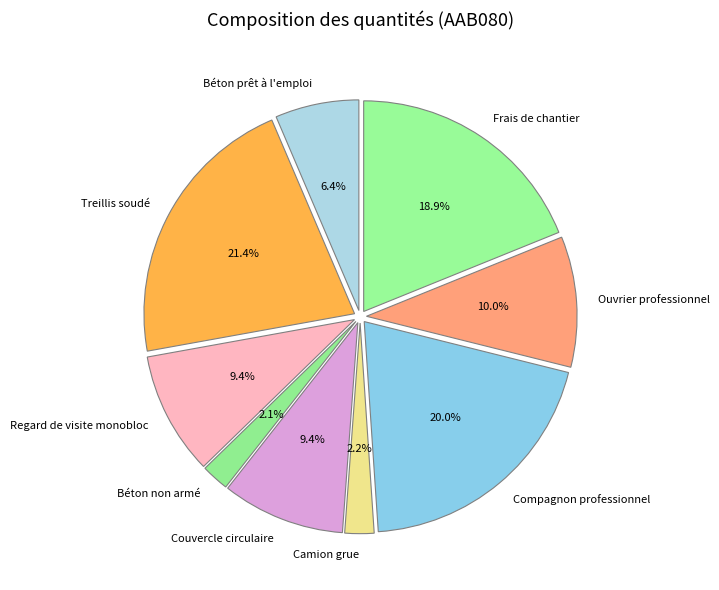

To the nearest percent, what is the average slice percentage?

11%